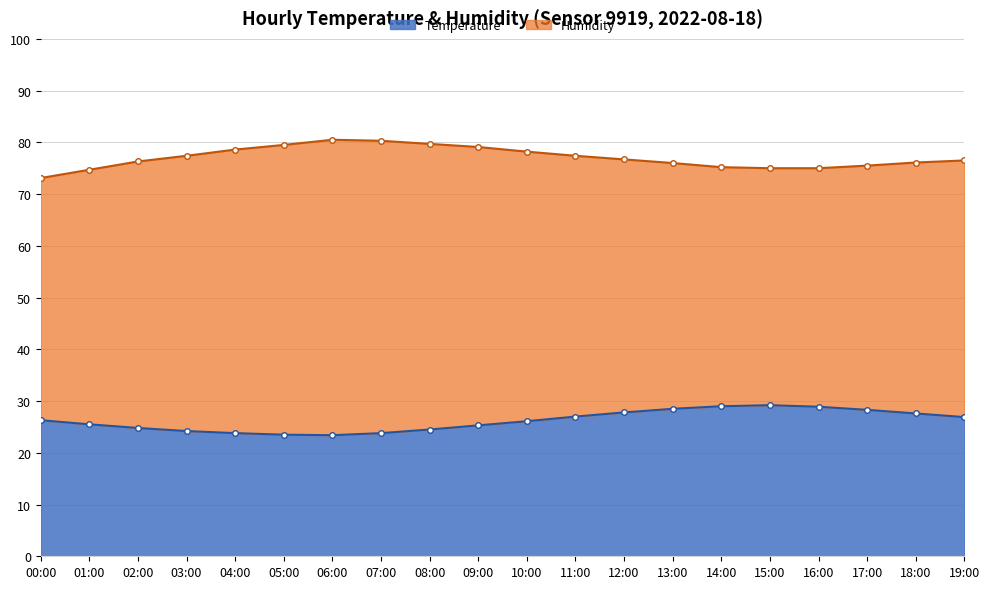

How many values are below 26?

9